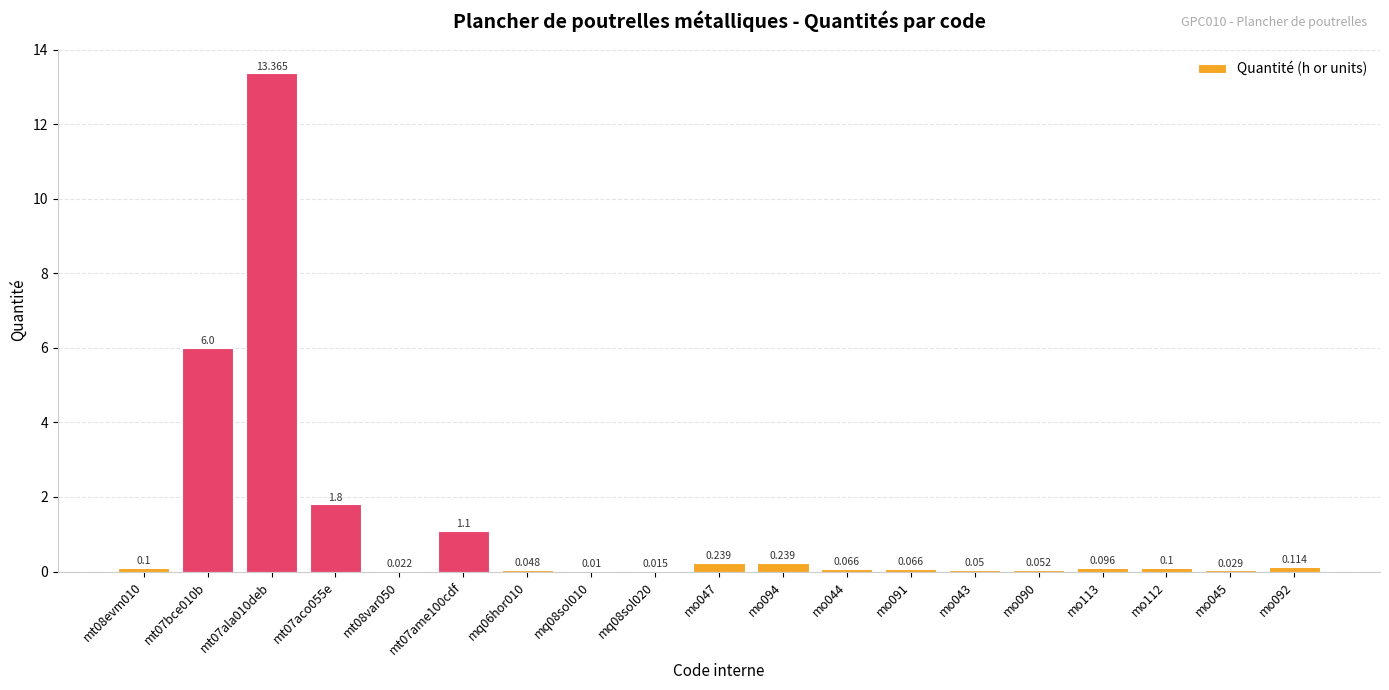

What is the difference between the values at mq08sol010 and mt07aco055e?

1.8